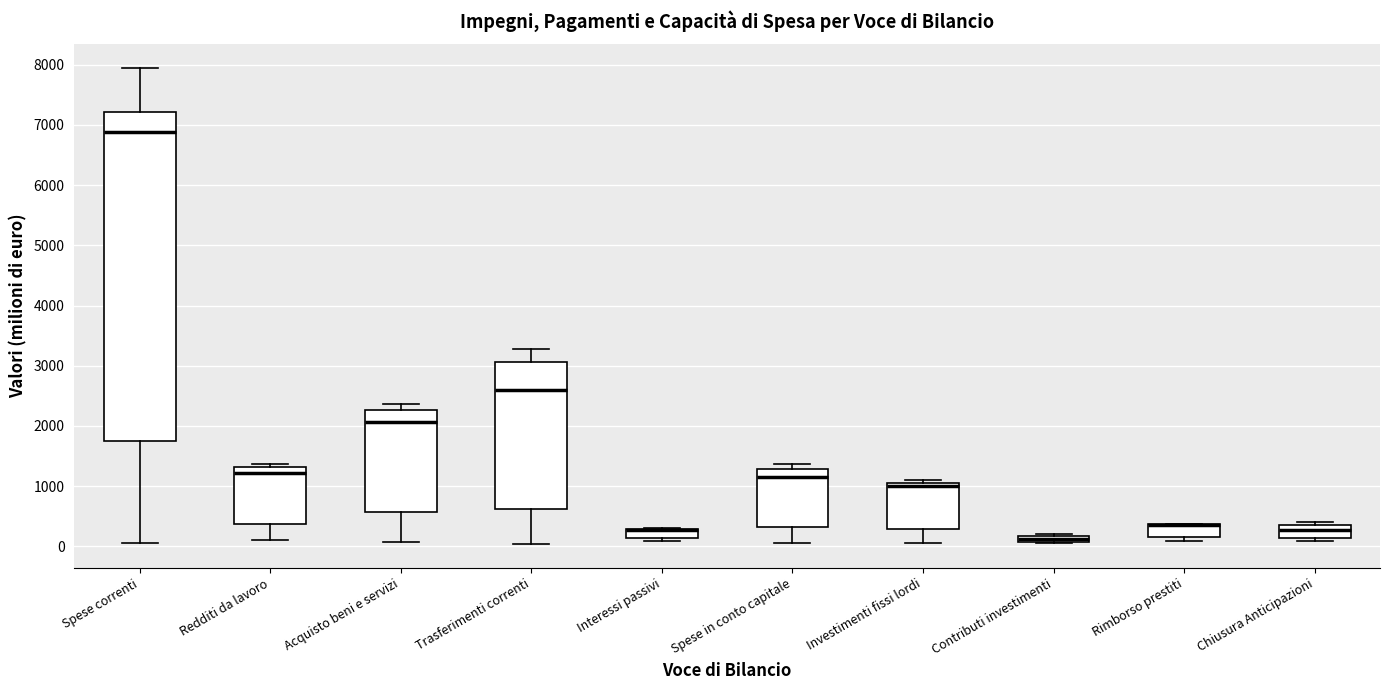

Comparing the boxes themselves (not the whiskers), which one is the tallest?

Spese correnti